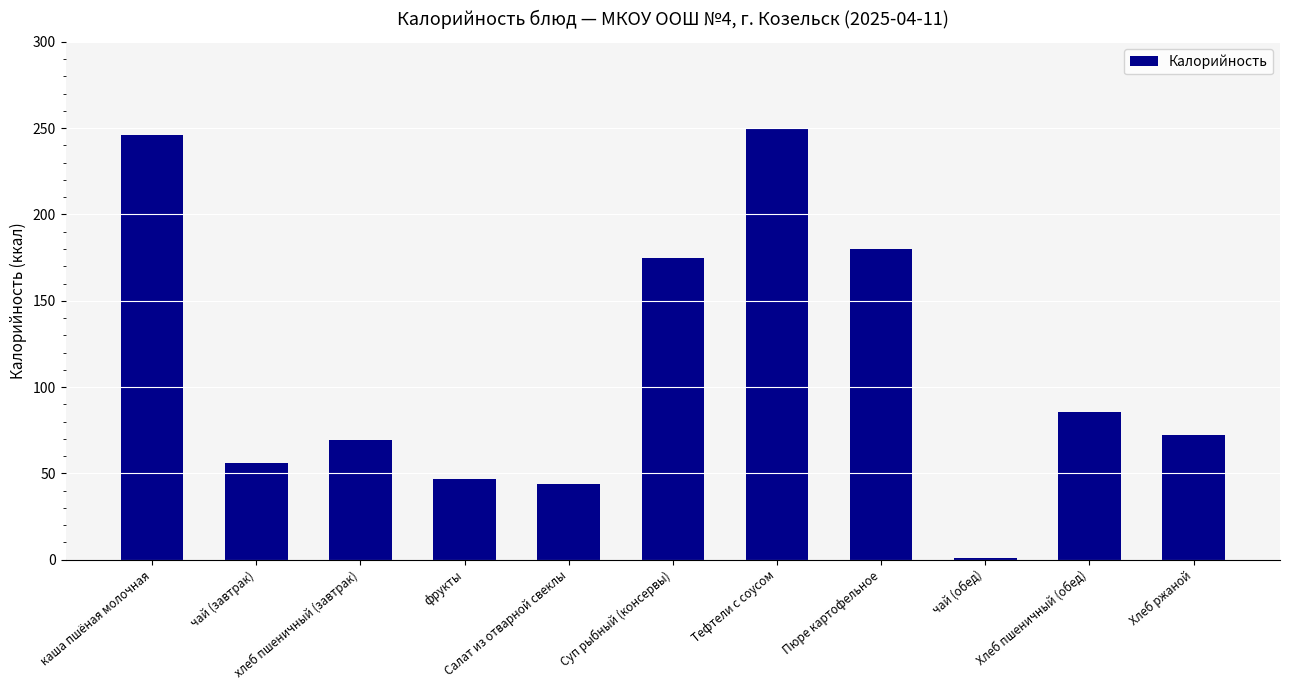

Reading right to left, extract all data points from this chart.

72.4	85.7	0.7	180.0	250.2	174.8	43.7	47.0	69.3	56.0	246.0